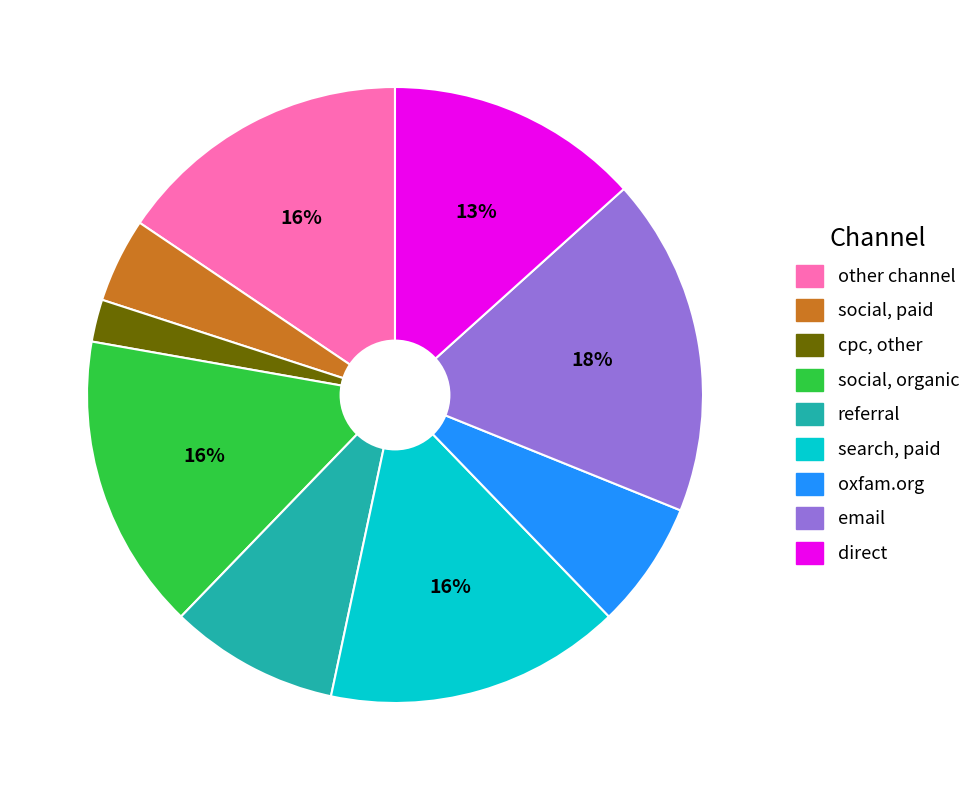

Combined, do social, paid and cpc, other account for over 50%?

No